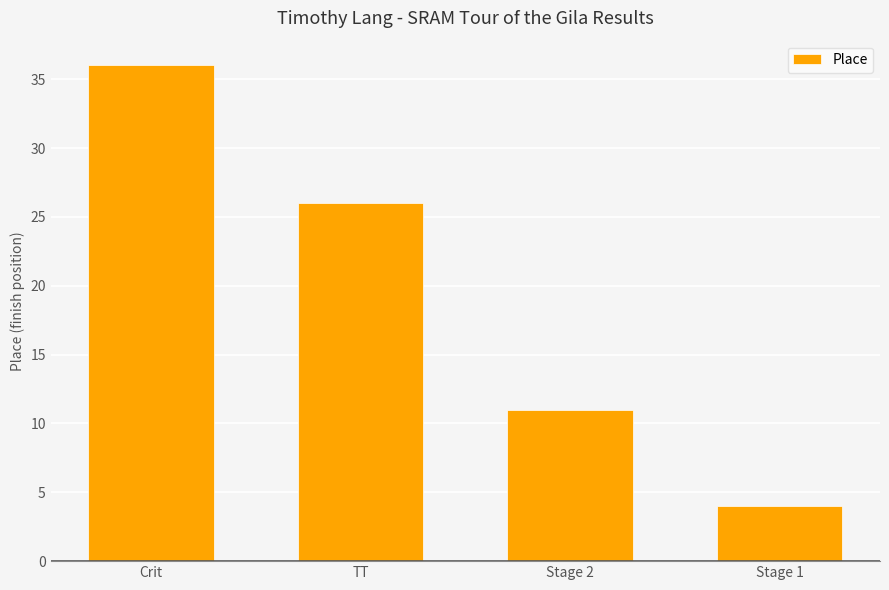

Reading left to right, what are all the values shown in this chart?

36	26	11	4